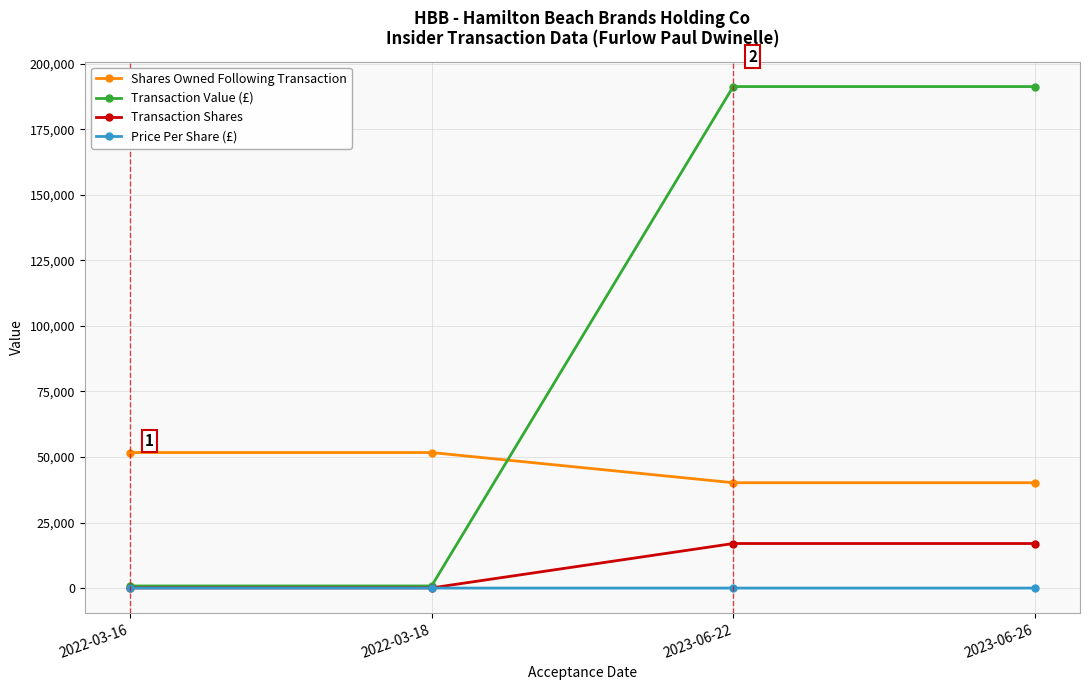

How many categories are shown in the chart?

4